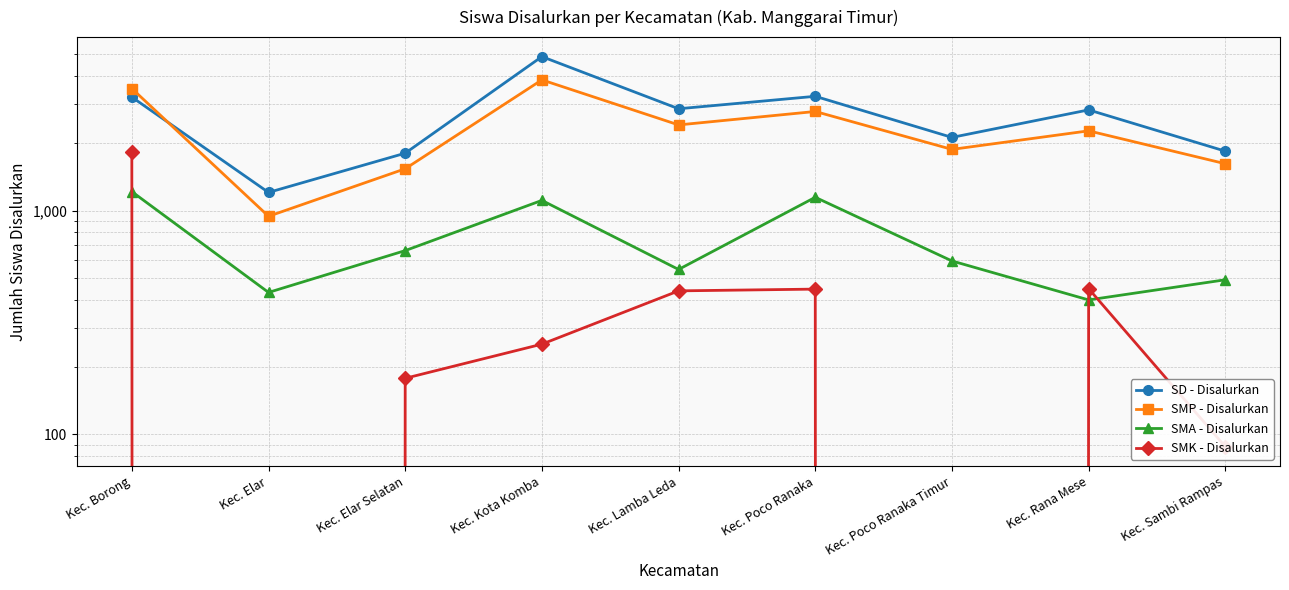

True or false: SD - Disalurkan and SMK - Disalurkan cross at least once.

False